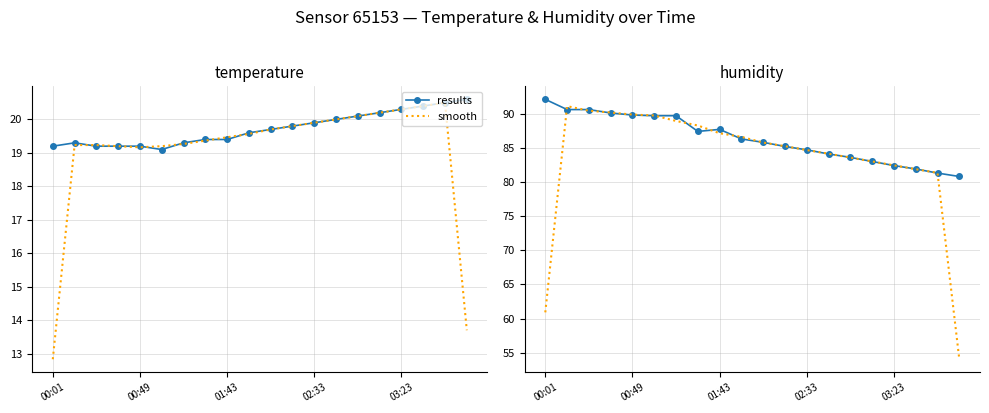

Does the chart have visible grid lines?

Yes